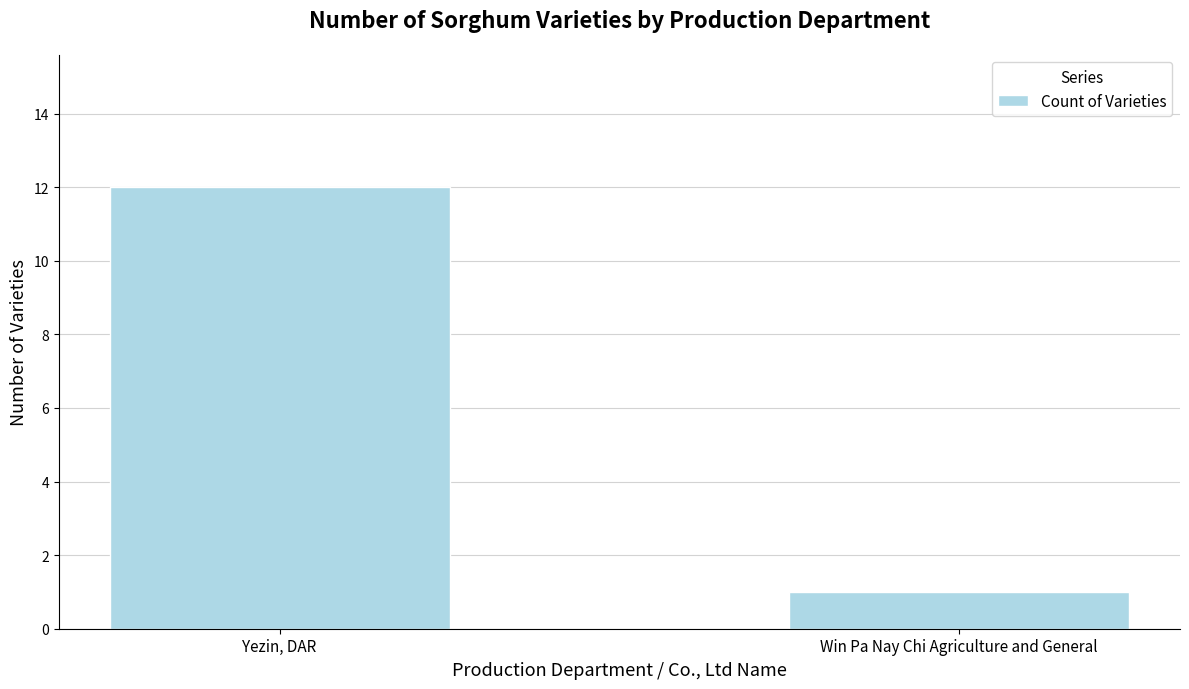

True or false: the data shows 2 at Win Pa Nay Chi Agriculture and General.

False